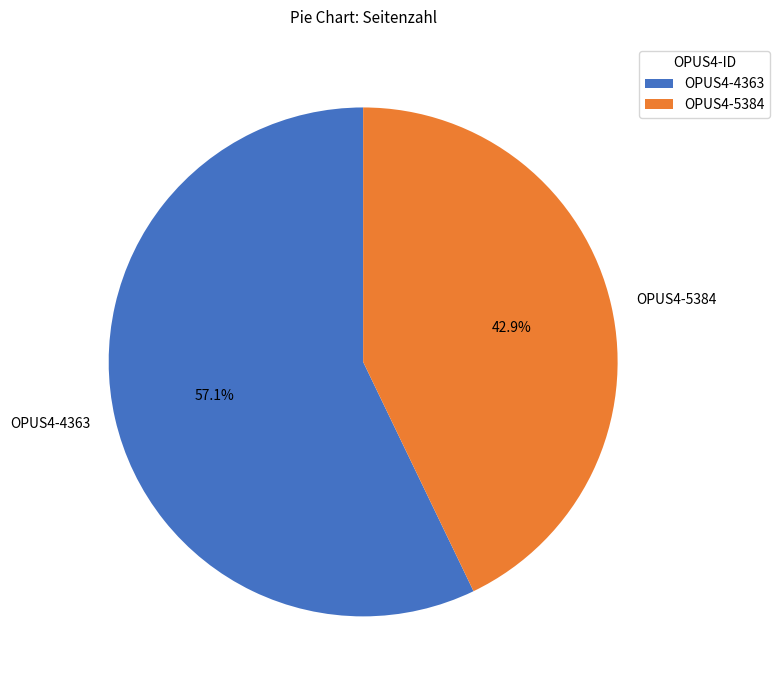

True or false: OPUS4-5384 accounts for 43% of the total.

True